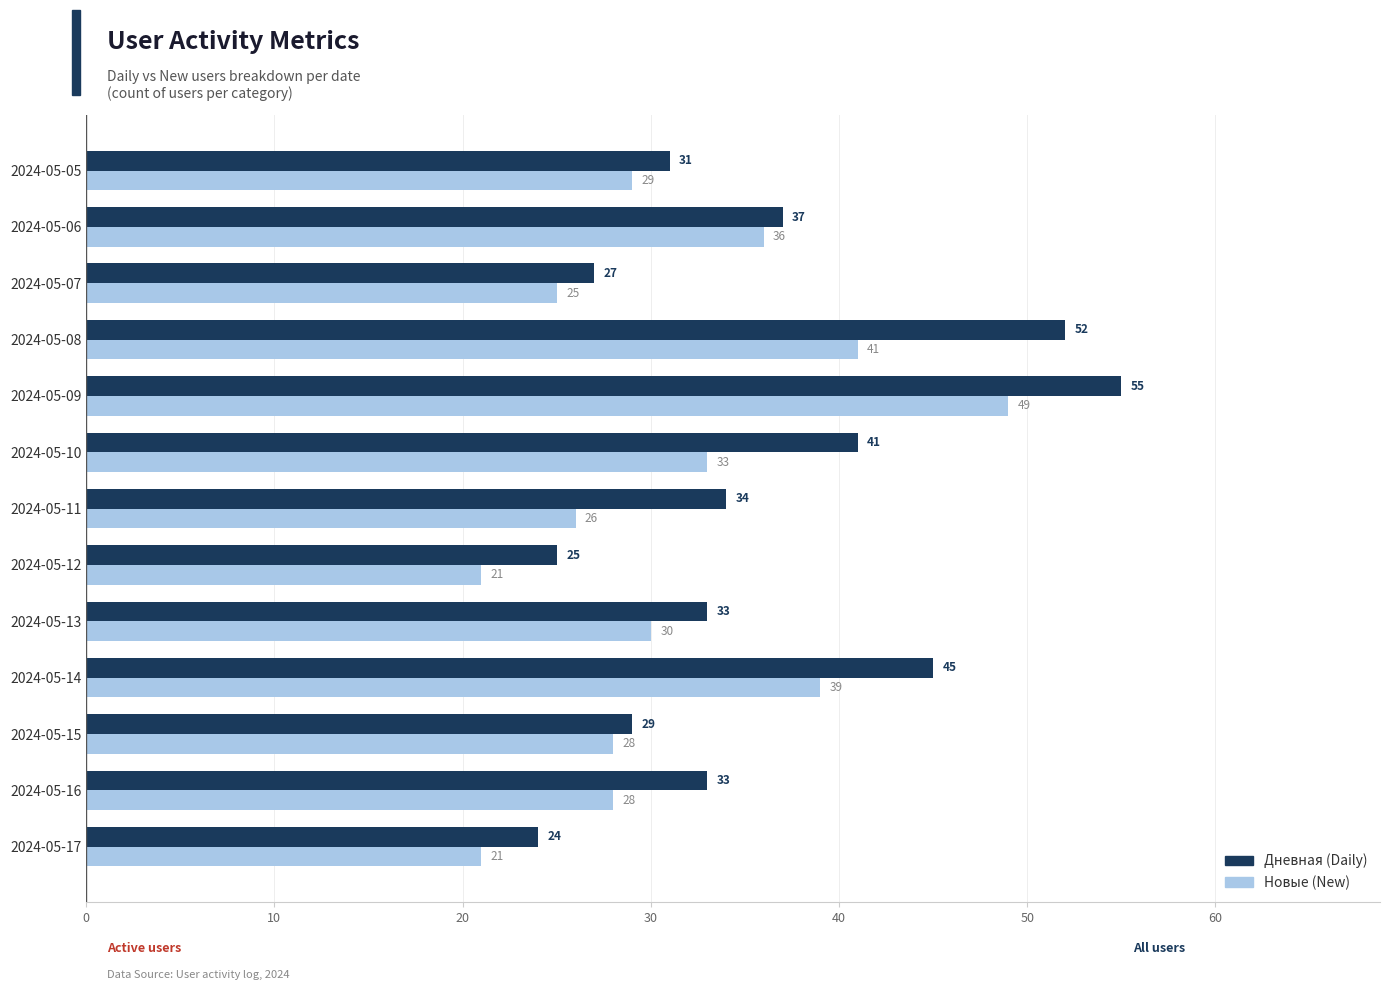

Which category has the highest value across all series?

2024-05-09